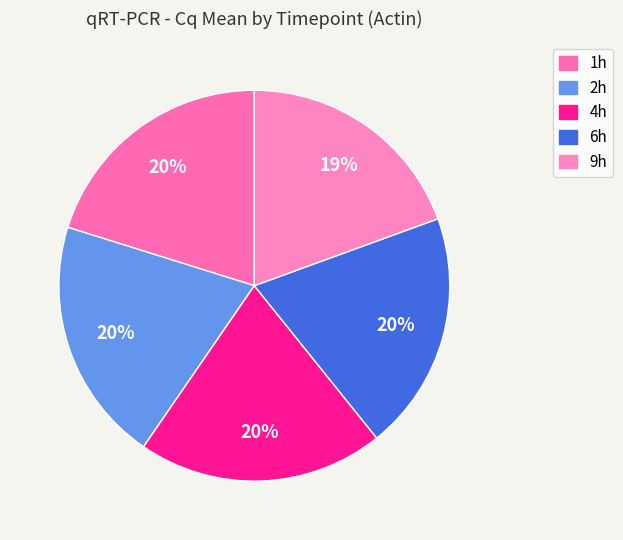

Count the number of slices in the pie.

5